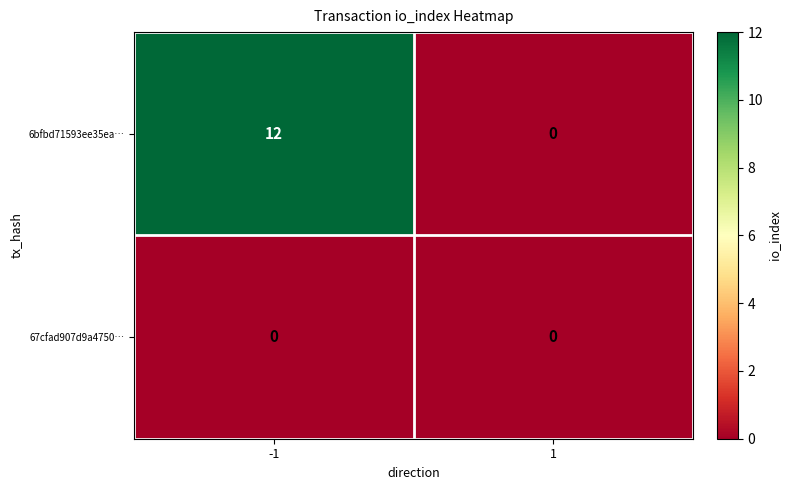

What value does the 6bfbd71593ee35ea… series have at -1?

12